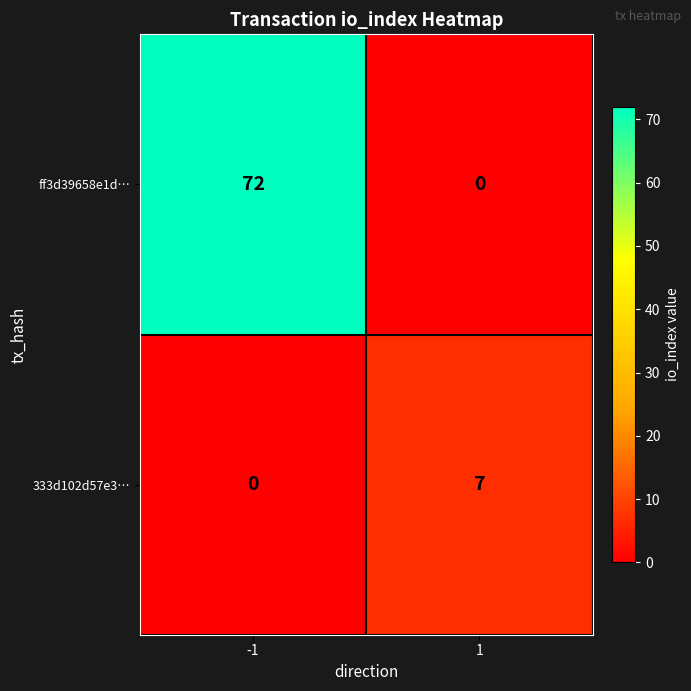

Reading right to left, what are all the values shown in this chart?

ff3d39658e1d…: 1=0	-1=72
333d102d57e3…: 1=7	-1=0